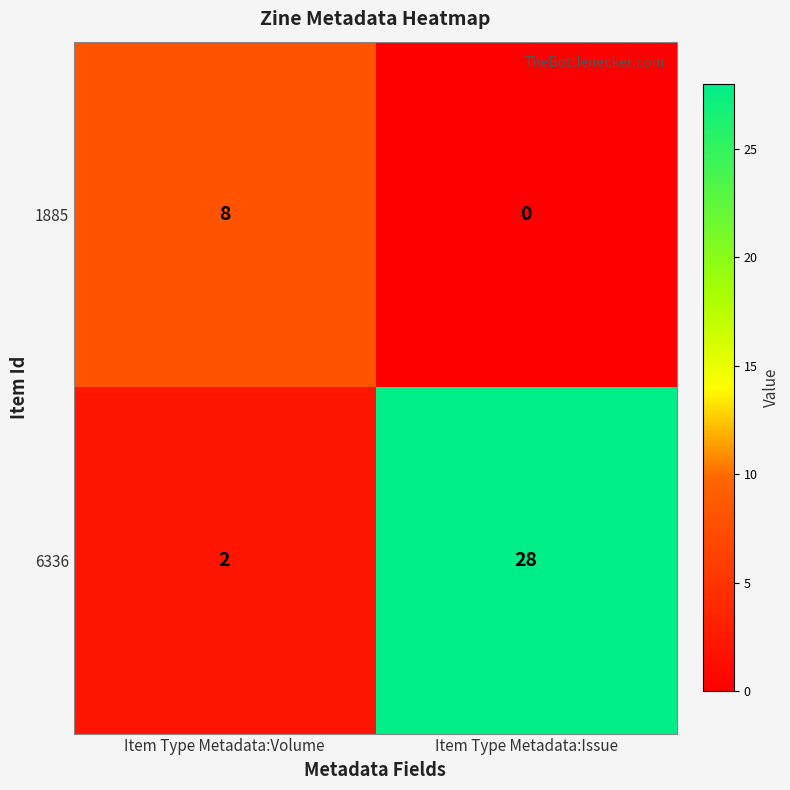

Reading right to left, list all the values displayed in this chart.

1885: 0	8
6336: 28	2